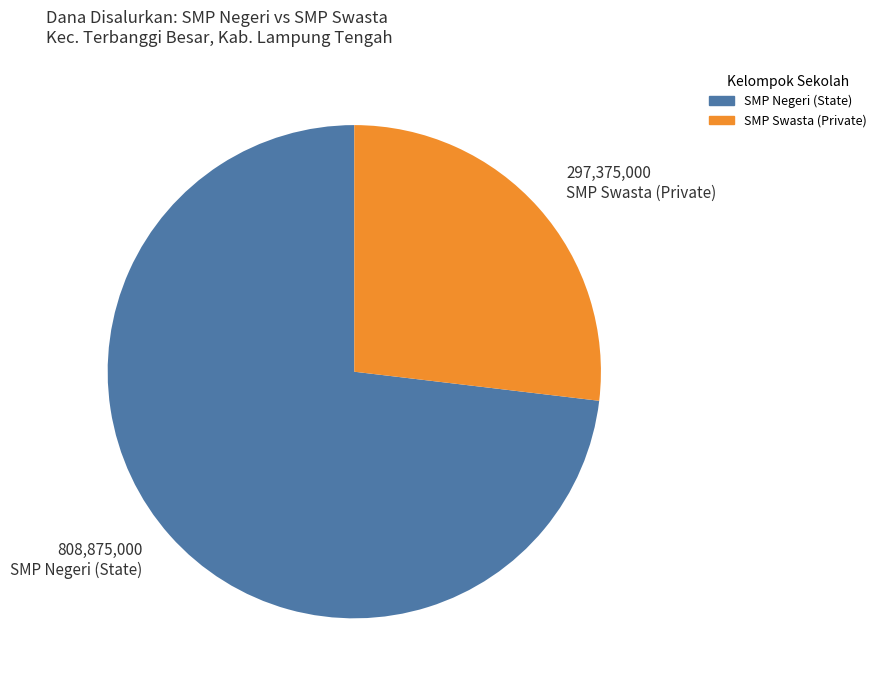

Which category has the biggest portion of the pie?

SMP Negeri (State)